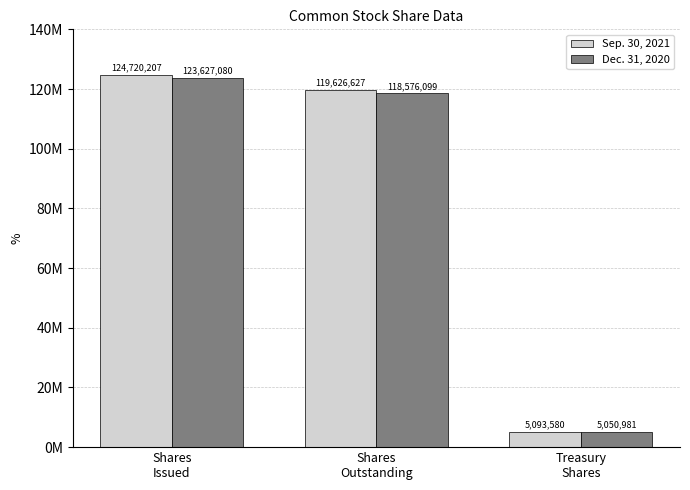

At how many categories does at least one series exceed 44580641?

2